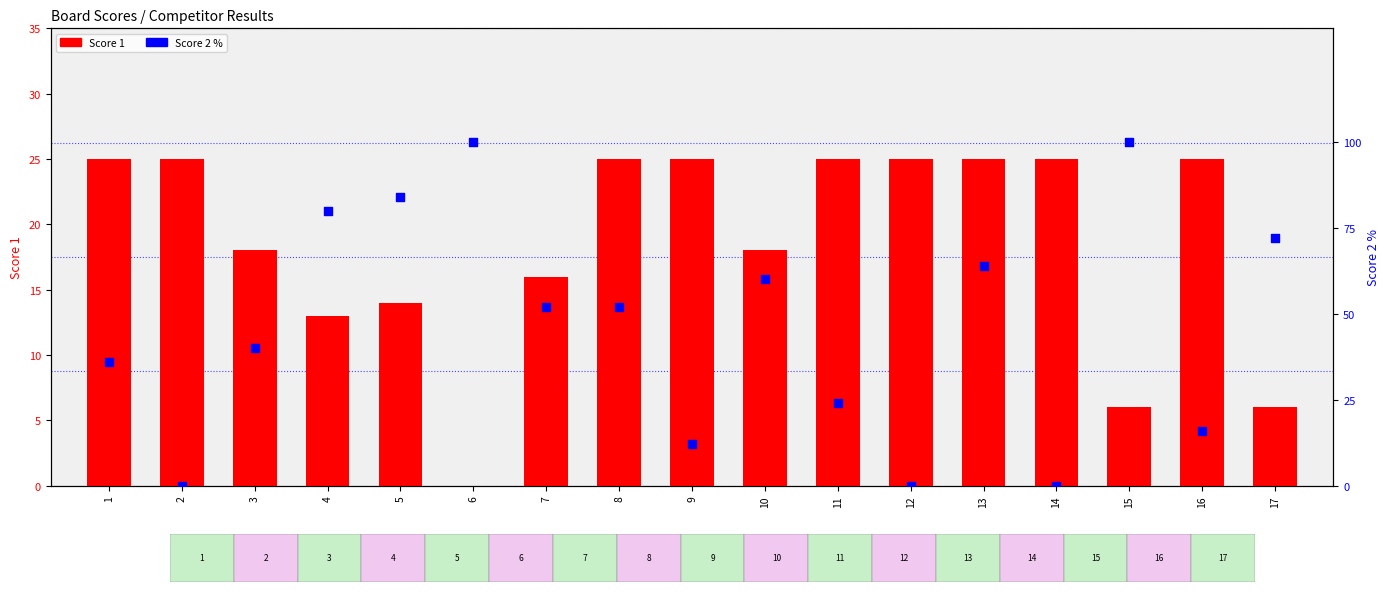

Which series contains the highest Y value?

Score 2 %